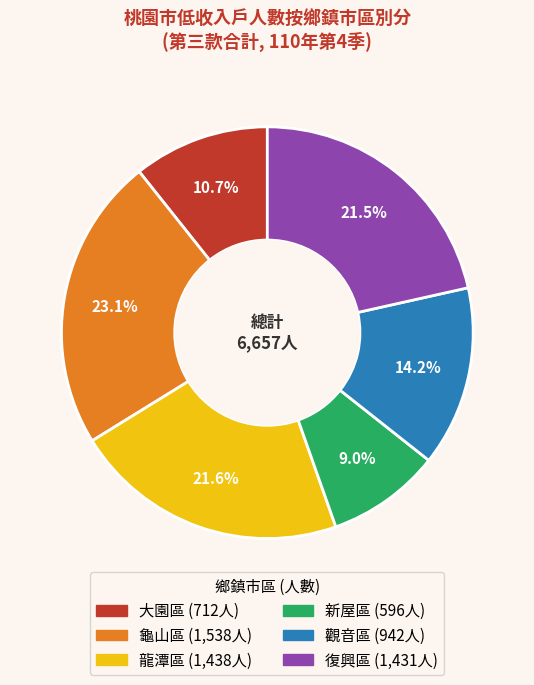

To the nearest percent, what is the combined percentage of 觀音區 and 大園區?

25%